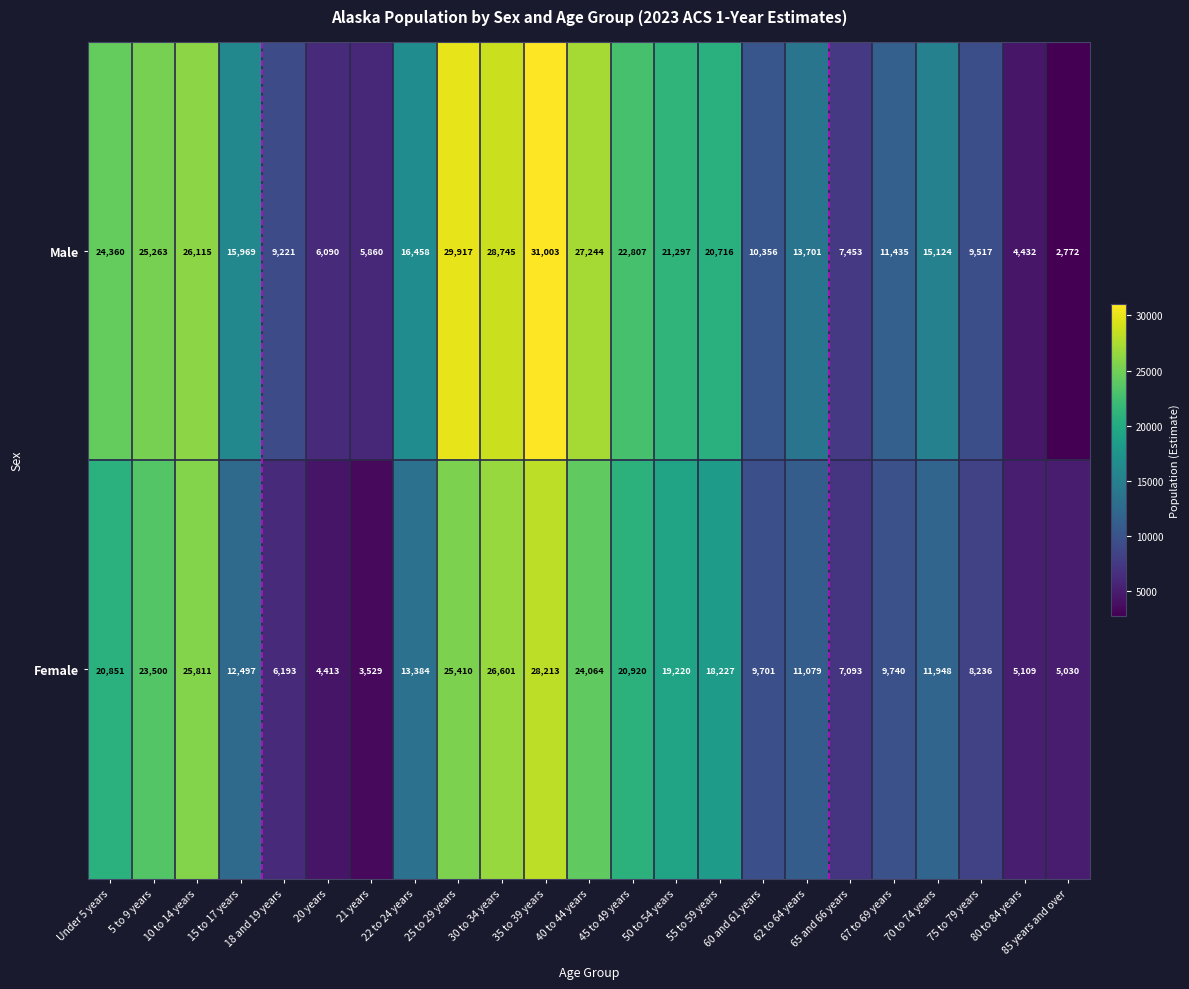

Rank the series by their average value, from lowest to highest.

Female, Male